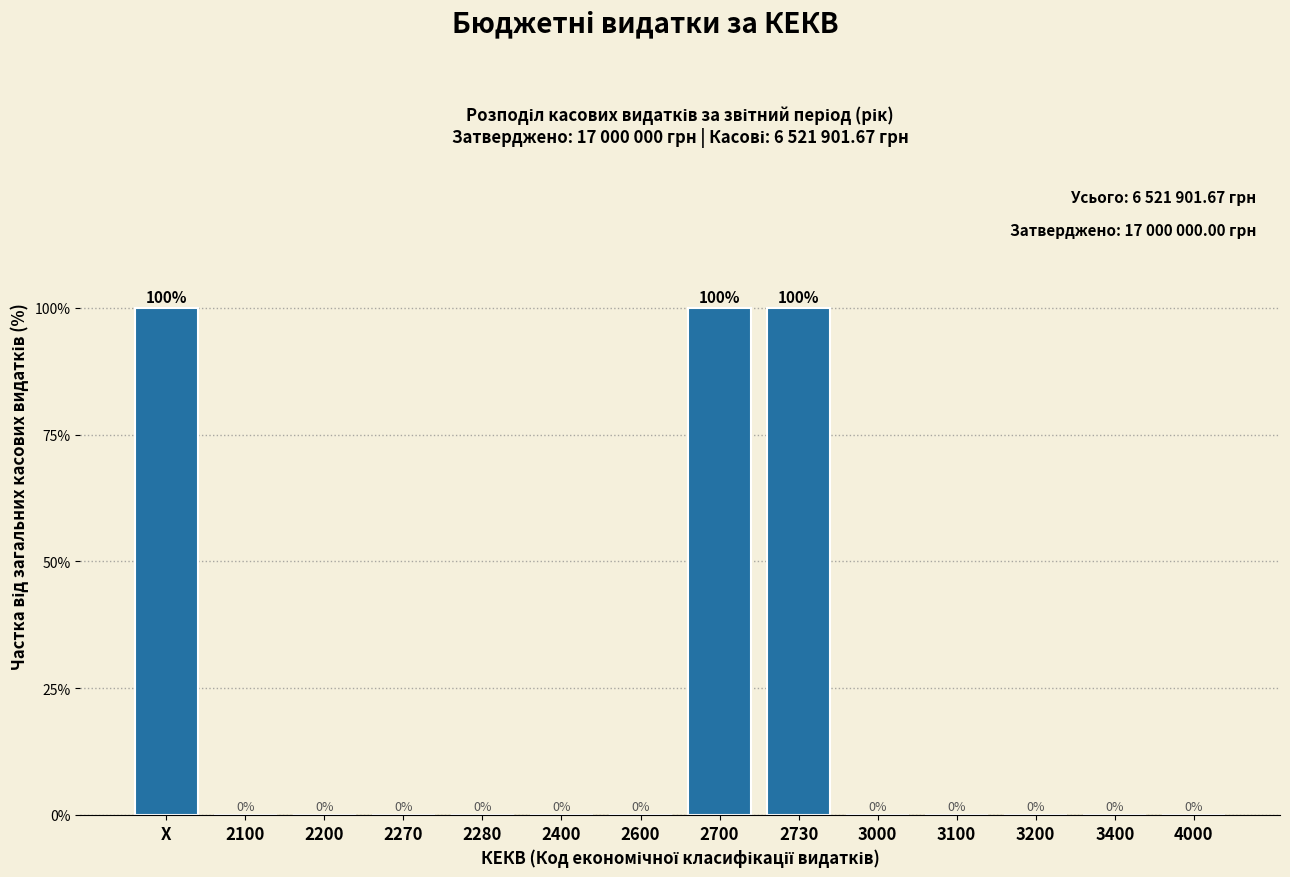

Reading left to right, what are all the values shown in this chart?

X=100	2100=0	2200=0	2270=0	2280=0	2400=0	2600=0	2700=100	2730=100	3000=0	3100=0	3200=0	3400=0	4000=0